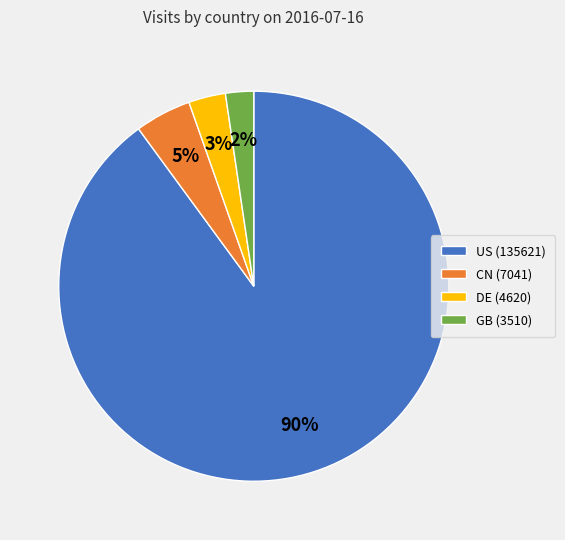

Is it true that US is 90% of the pie?

True